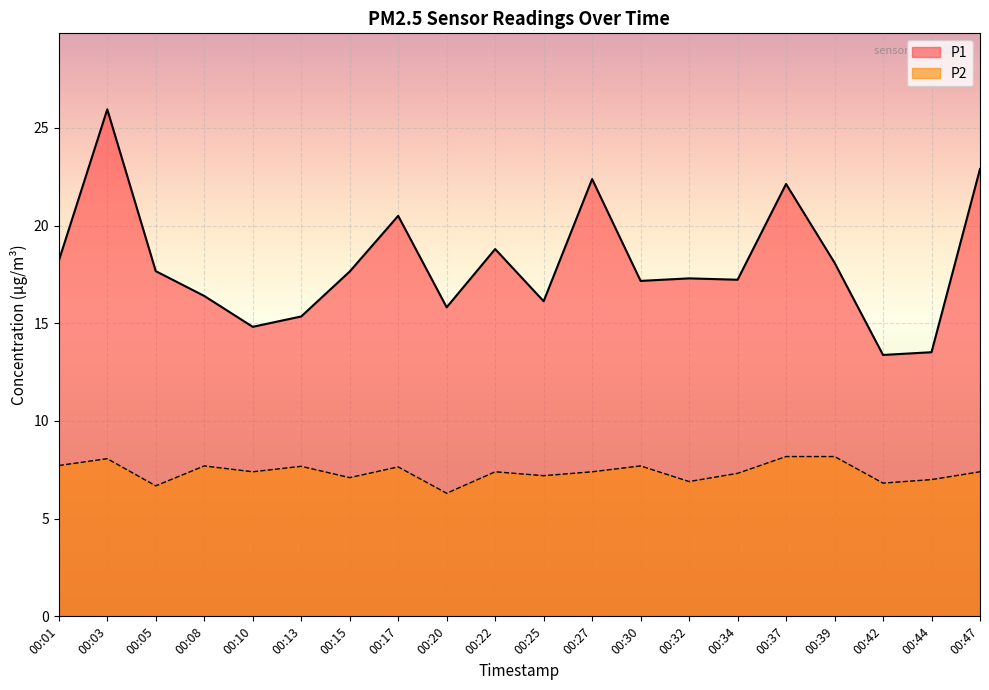

What is the value of the P1 point at the 4th from the left?

16.4